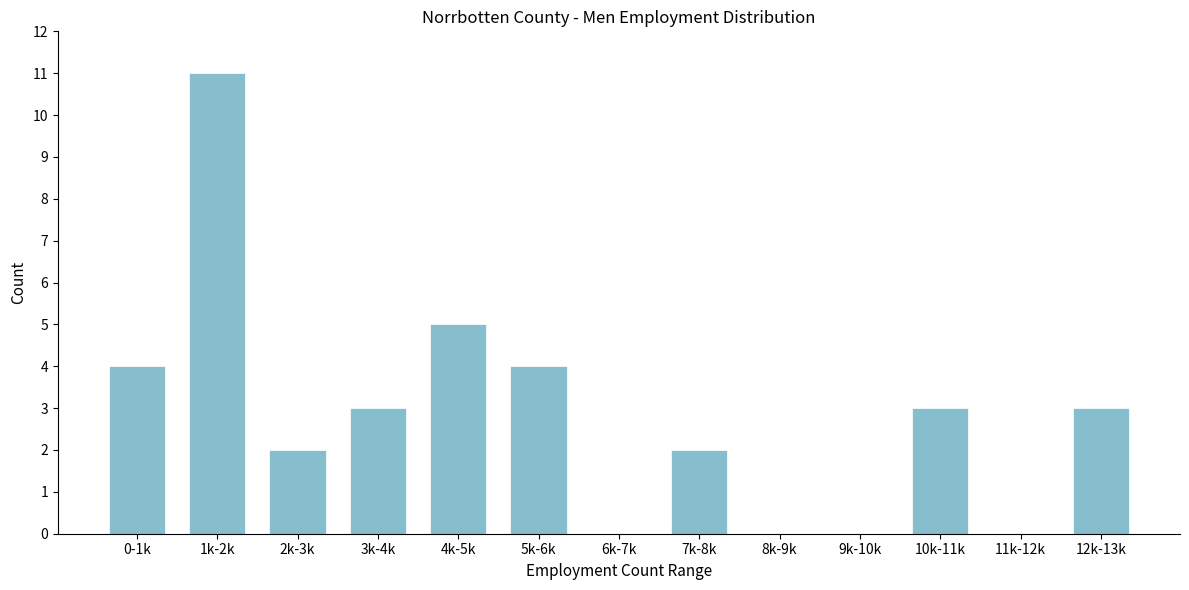

Reading right to left, extract all data points from this chart.

12k-13k=3	11k-12k=0	10k-11k=3	9k-10k=0	8k-9k=0	7k-8k=2	6k-7k=0	5k-6k=4	4k-5k=5	3k-4k=3	2k-3k=2	1k-2k=11	0-1k=4